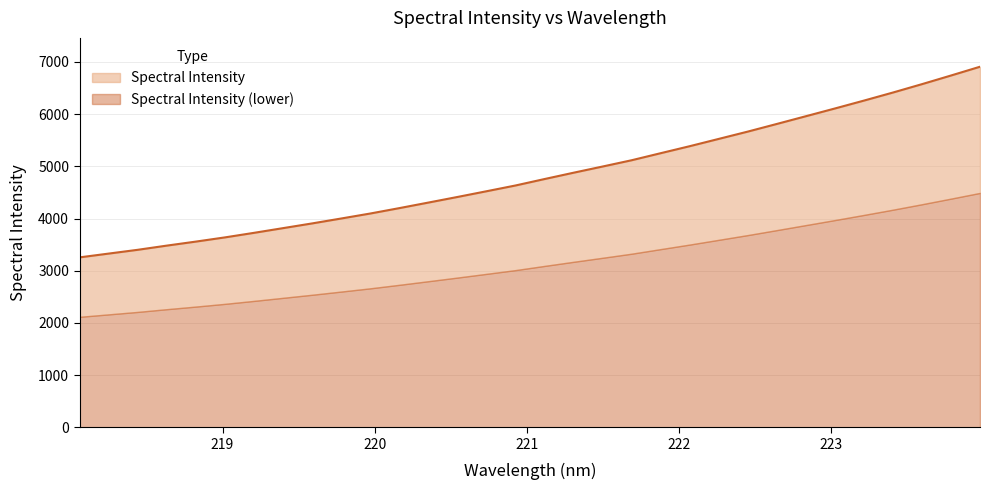

What is the average value?

4832.7